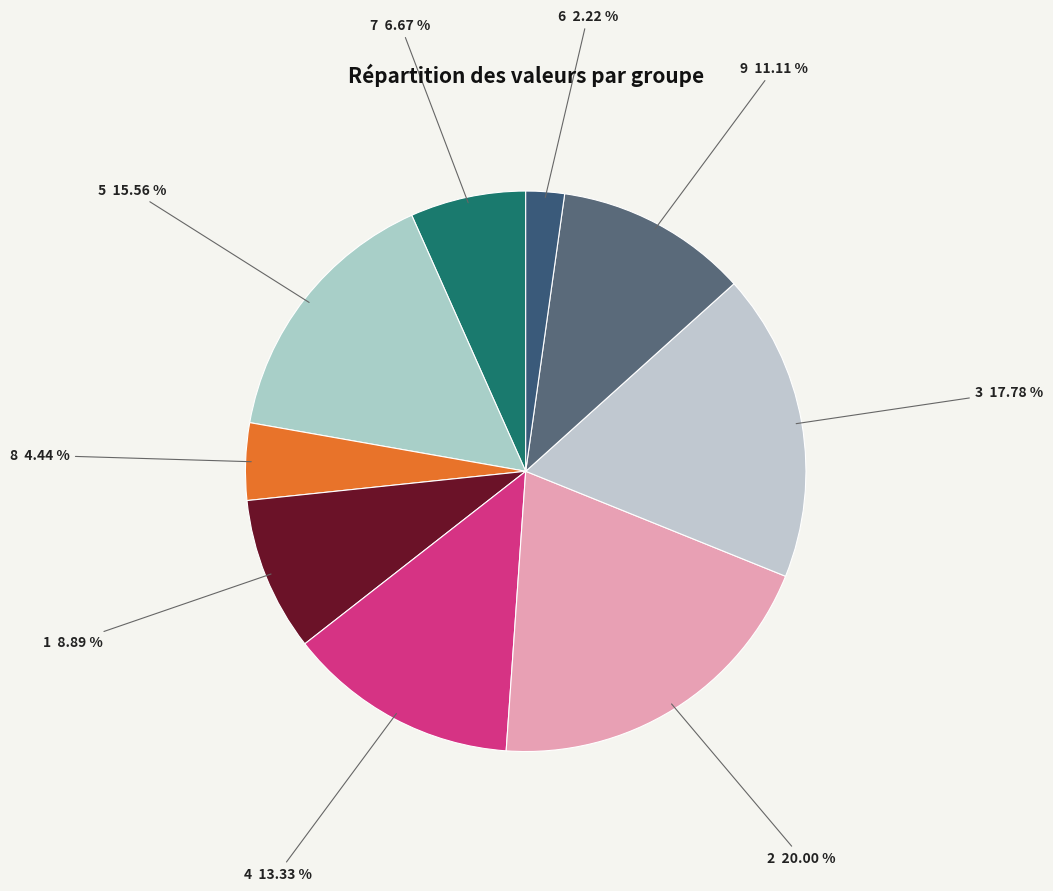

Does 5 account for over 50% of the chart?

No